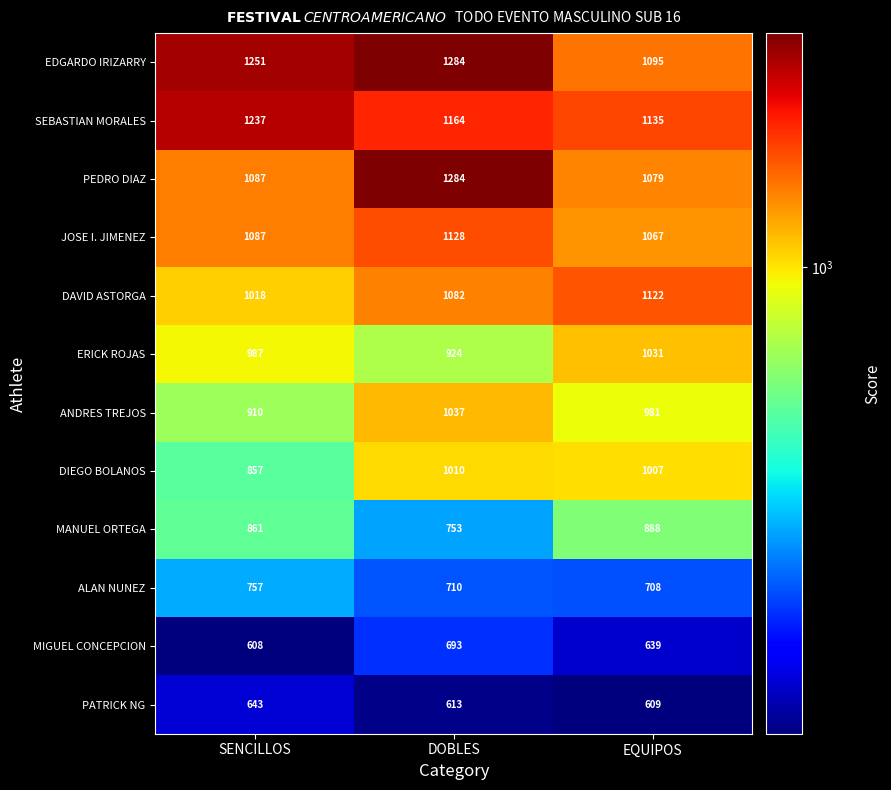

Is it true that ERICK ROJAS equals 1634 at EQUIPOS?

False